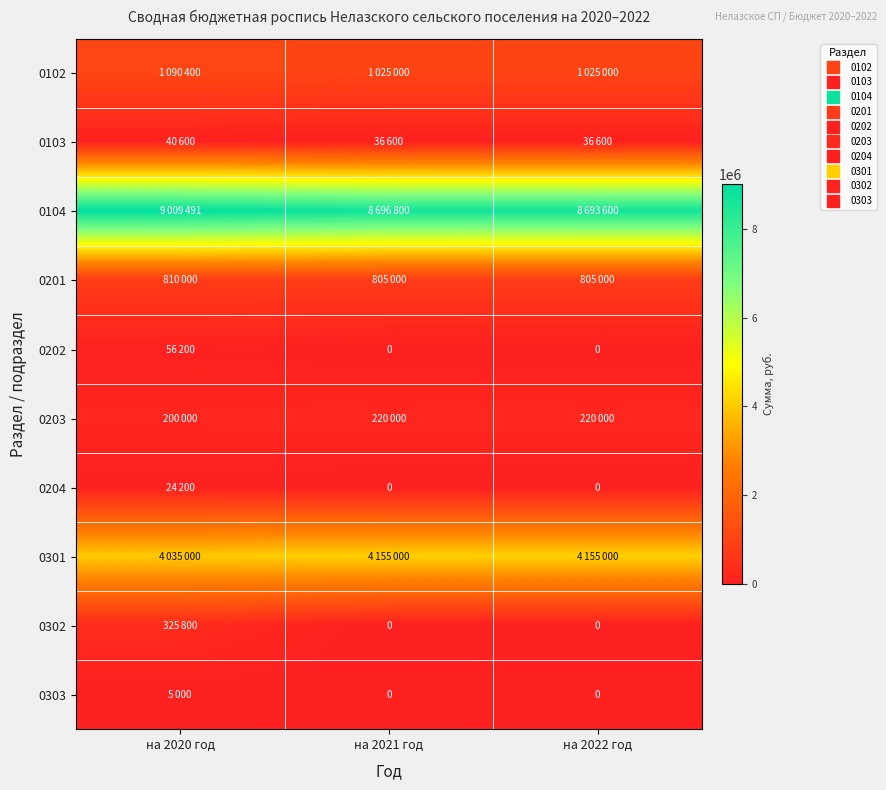

Which series has the largest total across all categories?

0104